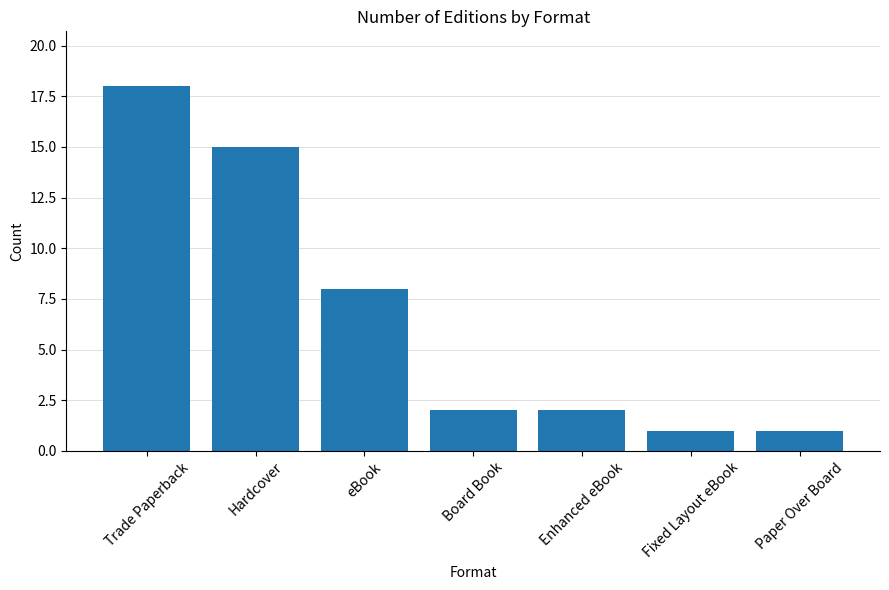

What is the difference between the values at eBook and Hardcover?

7